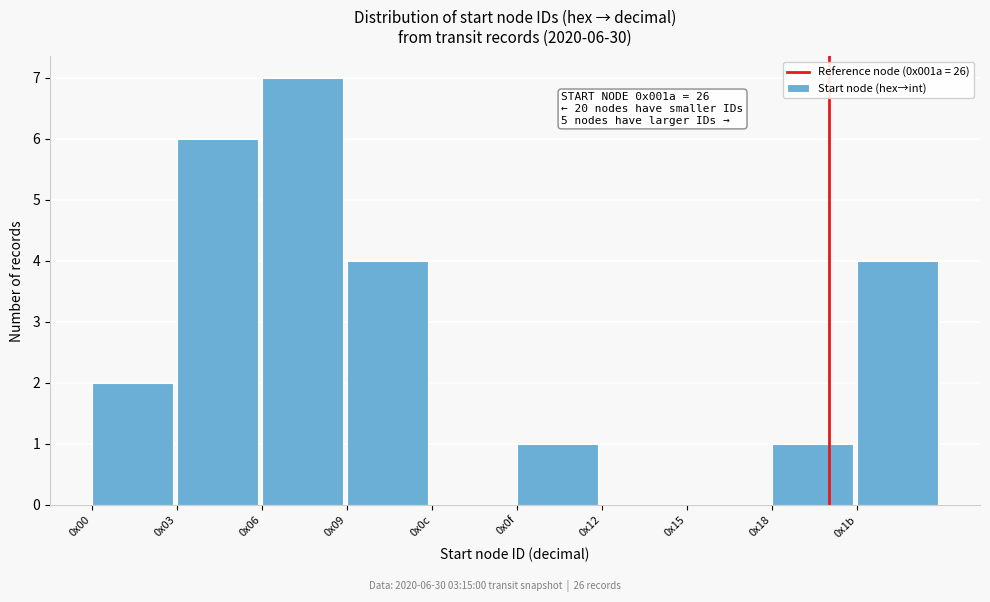

Reading left to right, extract all data points from this chart.

0x00=2	0x03=6	0x06=7	0x09=4	0x0c=0	0x0f=1	0x12=0	0x15=0	0x18=1	0x1b=4